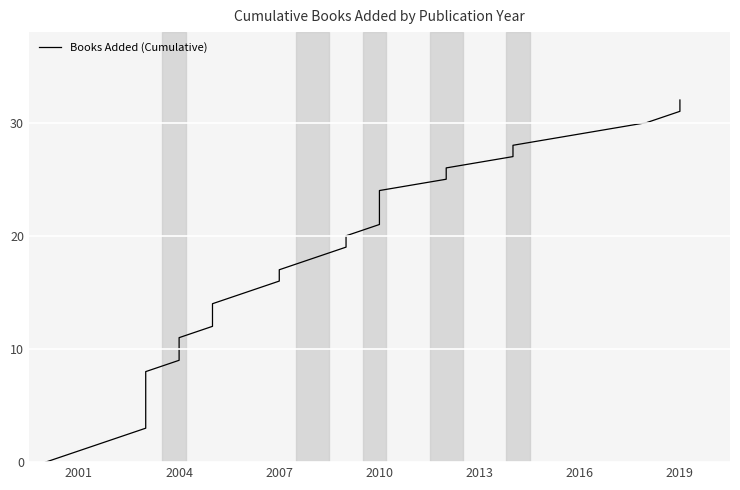

What is the value of the 28th point from the left?

27